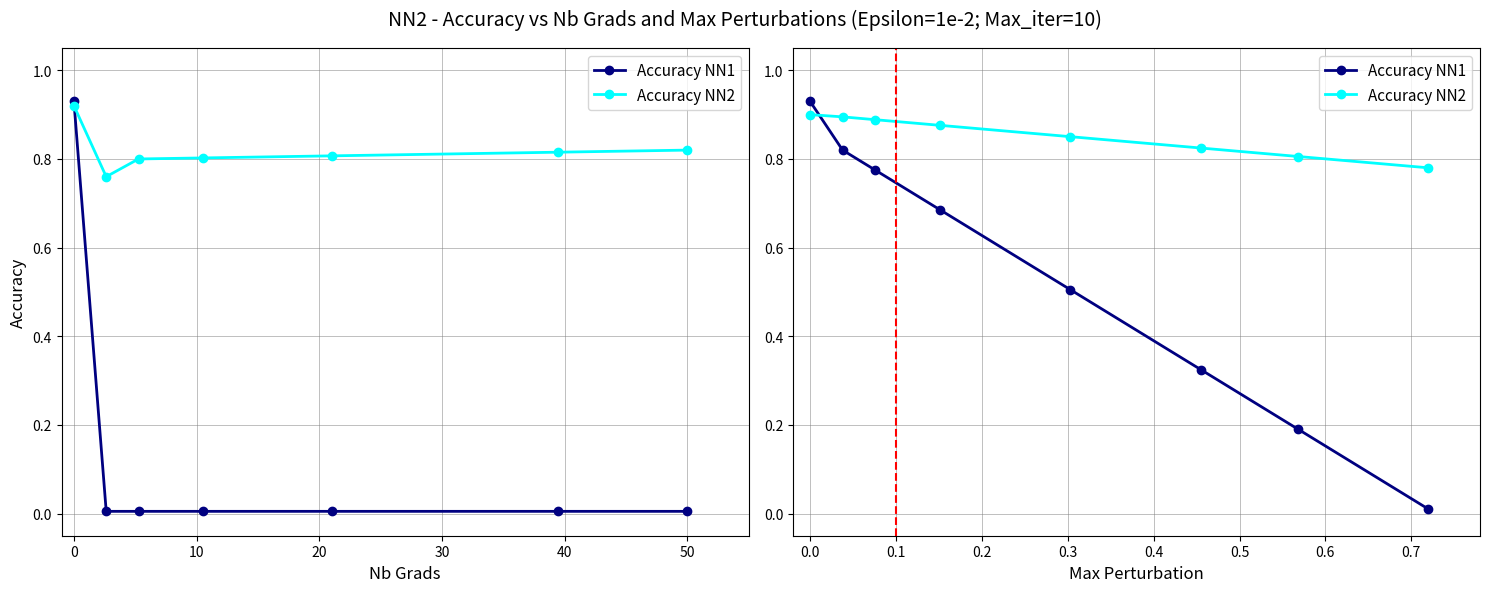

What value does the Accuracy NN2 series have at 60?

0.8